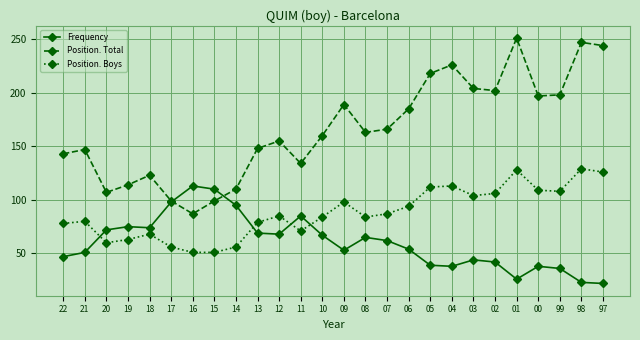

Which series changed the most between 21 and 09?

Position. Total